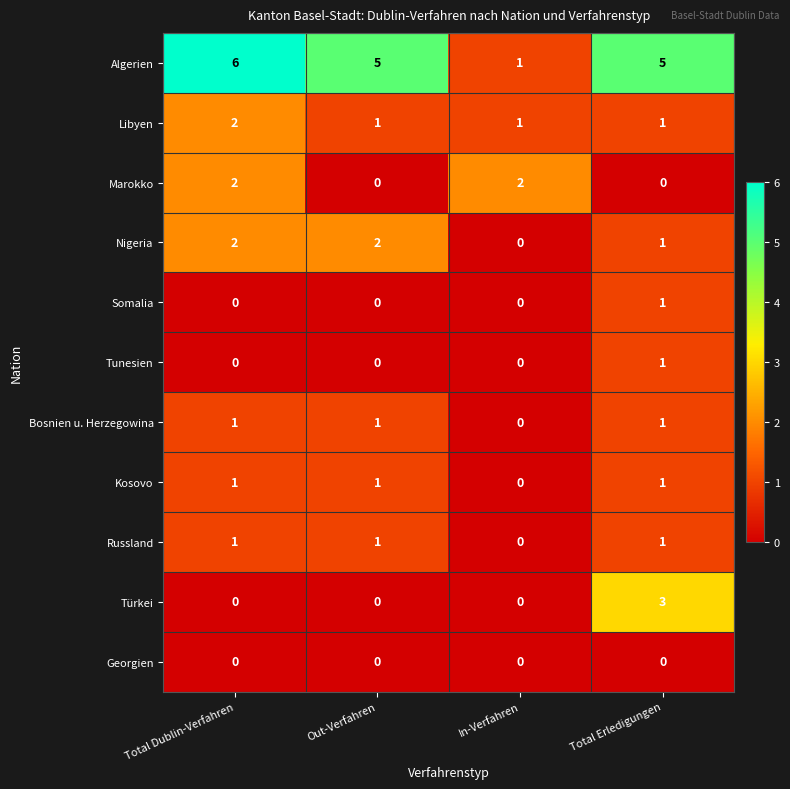

How many categories are shown in the chart?

4